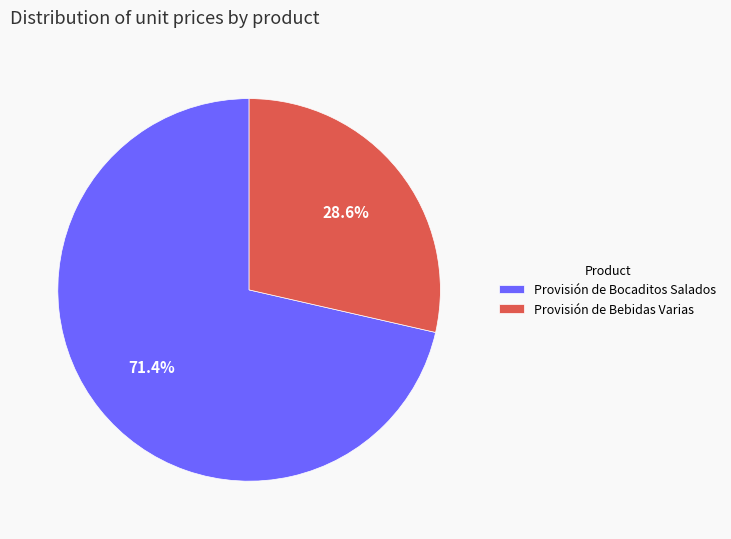

What is the smallest slice in the pie chart?

Provisión de Bebidas Varias